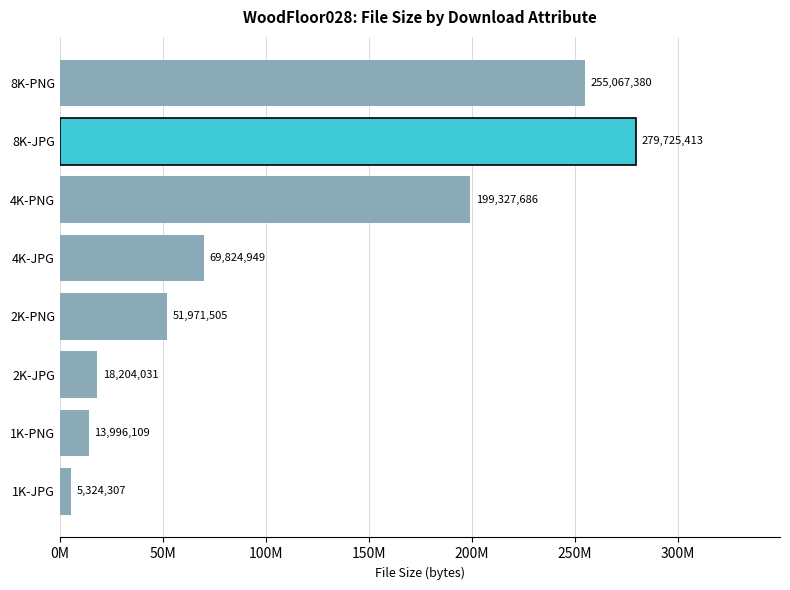

At which category does the chart reach its peak across all series?

8K-JPG